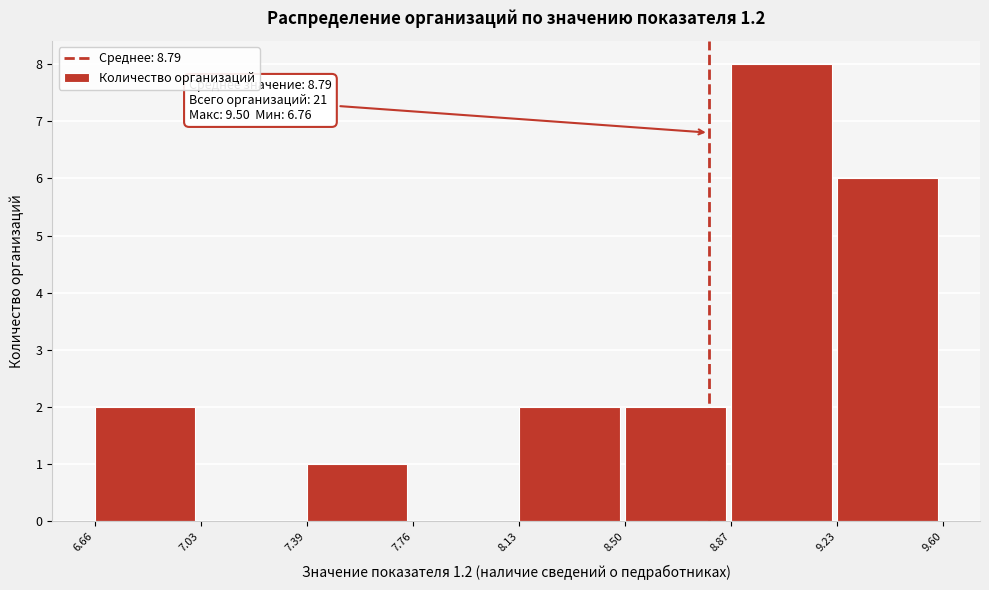

Which range on the x-axis has the tallest bar?

8.87 to 9.23